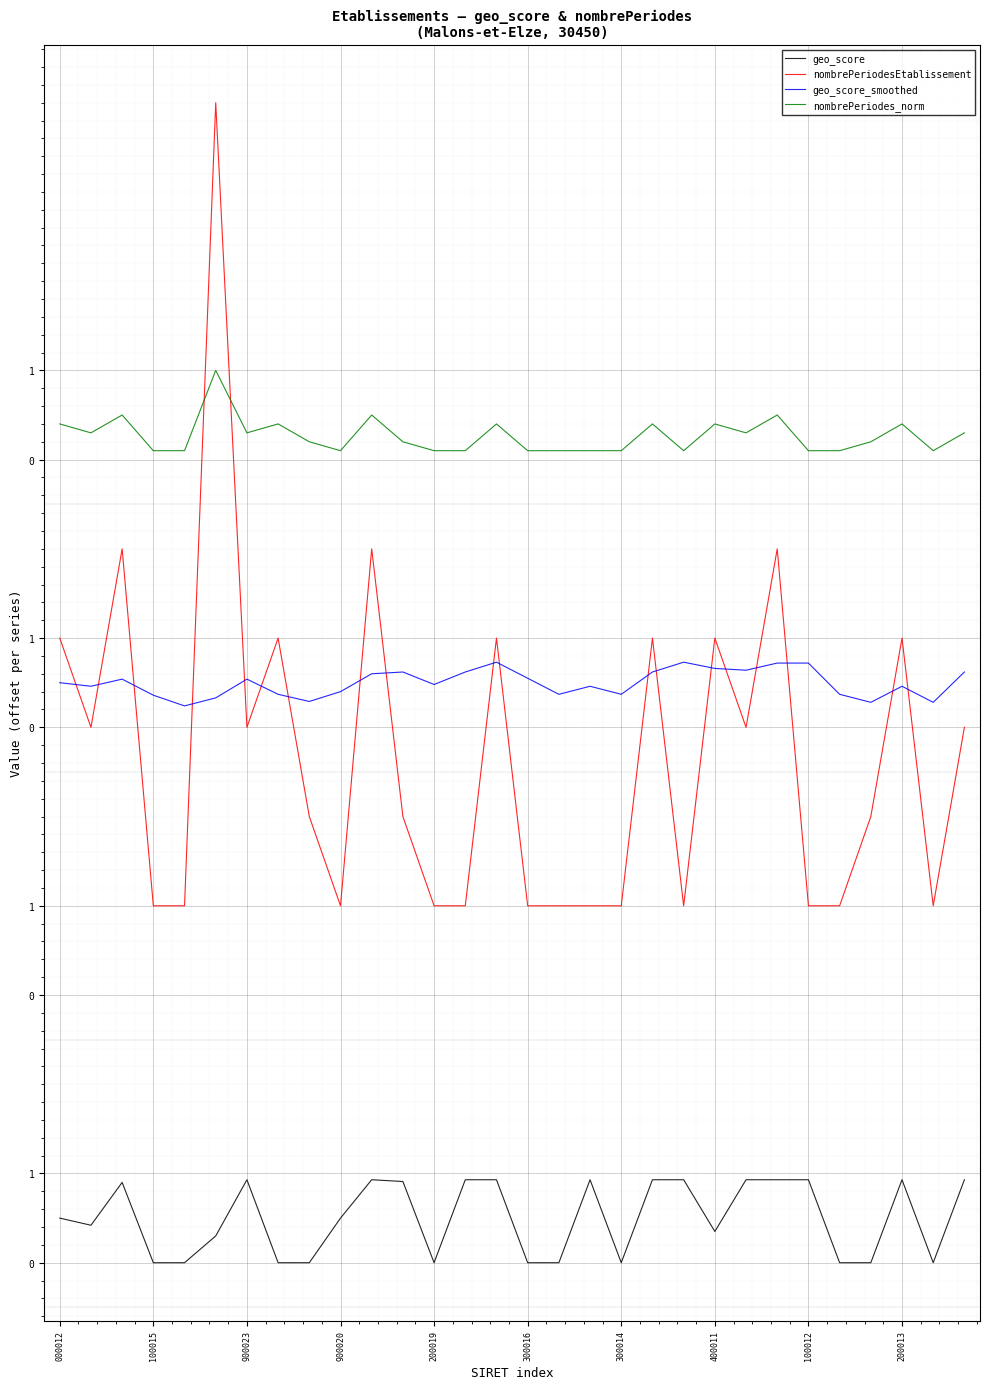

What are all the series names shown in the legend?

geo_score, nombrePeriodesEtablissement, geo_score_smoothed, nombrePeriodes_norm